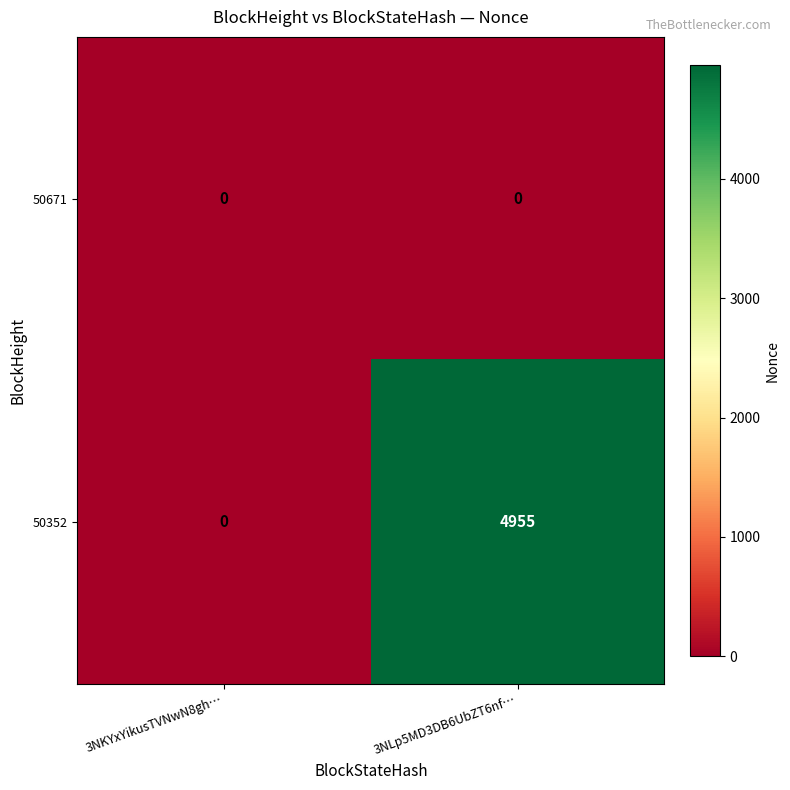

How many data points does each series have?

2